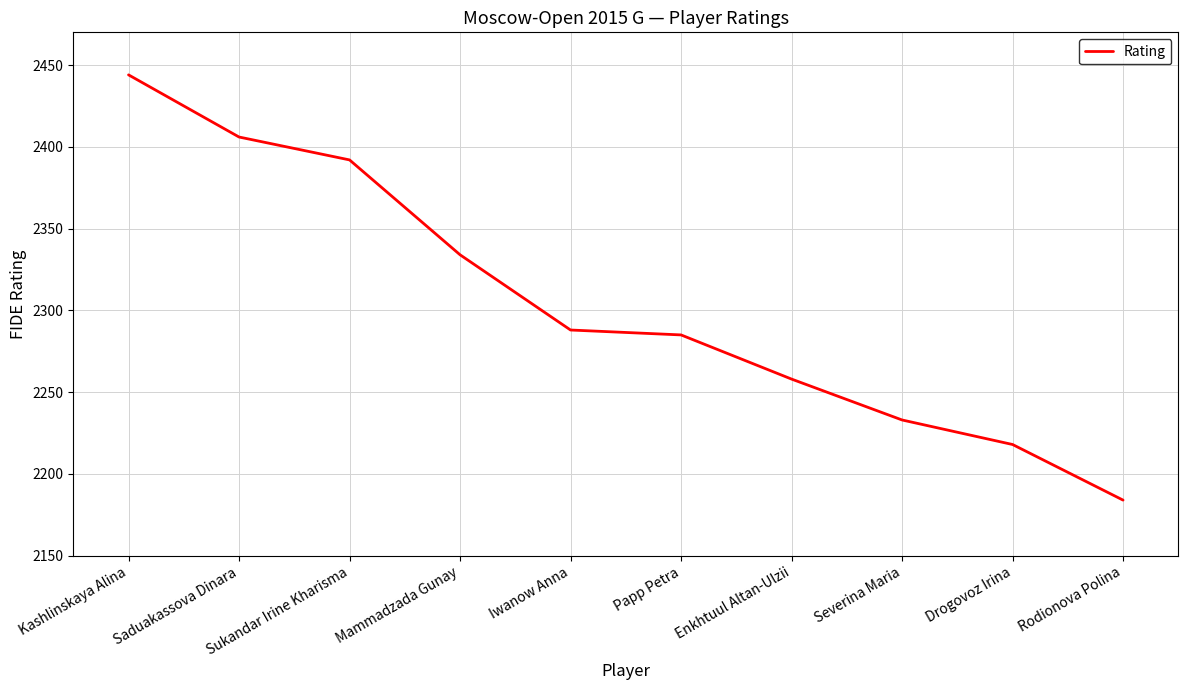

Is it true that the value at Drogovoz Irina is 2218?

True